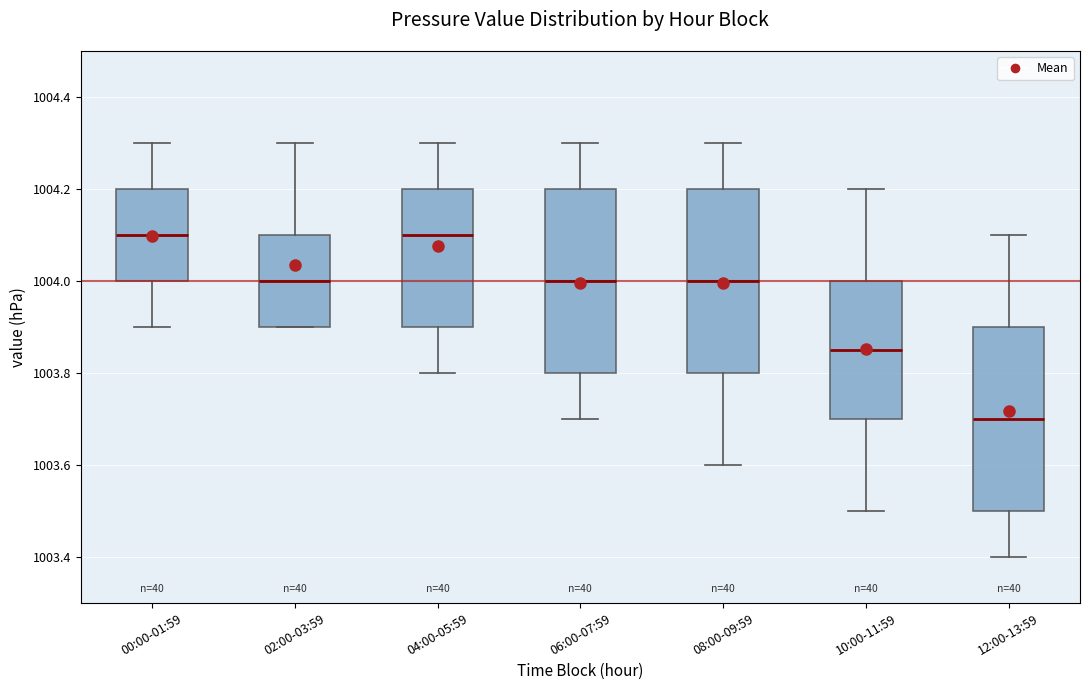

Reading left to right, read every box against the y-axis: the position of its median line, the range the box covers, and the ends of its whiskers. The values are not printed on the chart, so give them approximately, as read against the axis.

00:00-01:59: median 1004.10, box 1004.00 to 1004.20, whiskers 1003.90 to 1004.30
02:00-03:59: median 1004.00, box 1003.90 to 1004.10, whiskers 1003.90 to 1004.30
04:00-05:59: median 1004.10, box 1003.90 to 1004.20, whiskers 1003.80 to 1004.30
06:00-07:59: median 1004.00, box 1003.80 to 1004.20, whiskers 1003.70 to 1004.30
08:00-09:59: median 1004.00, box 1003.80 to 1004.20, whiskers 1003.60 to 1004.30
10:00-11:59: median 1003.86, box 1003.70 to 1004.00, whiskers 1003.50 to 1004.20
12:00-13:59: median 1003.70, box 1003.50 to 1003.90, whiskers 1003.40 to 1004.10